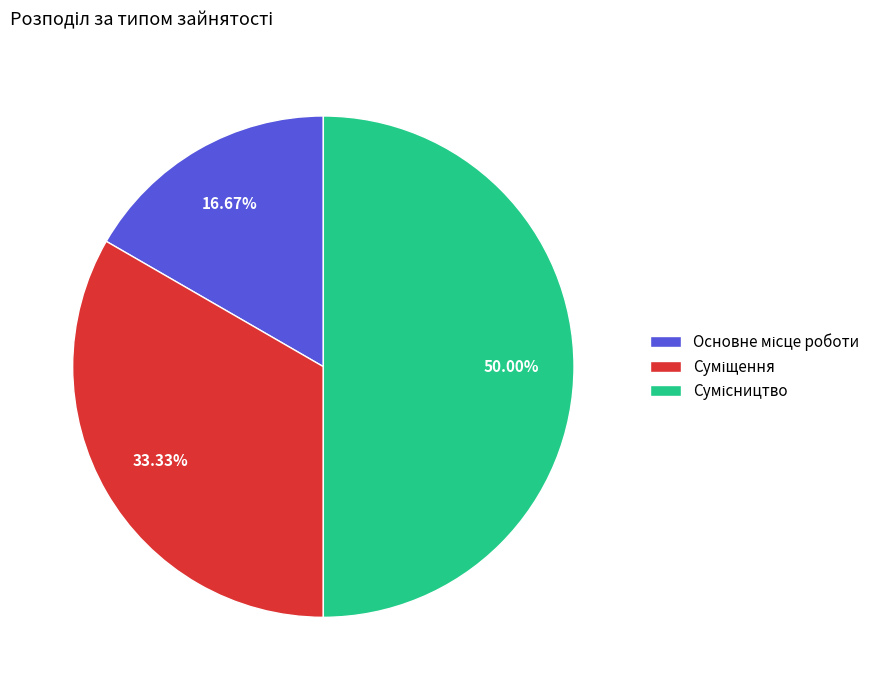

Between Сумісництво and Основне місце роботи, which is larger?

Сумісництво